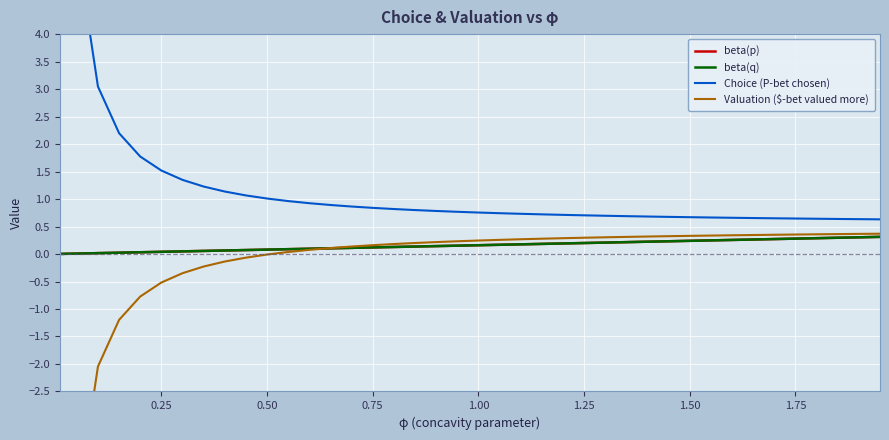

What are all the series names shown in the legend?

beta(p), beta(q), Choice (P-bet chosen), Valuation ($-bet valued more)